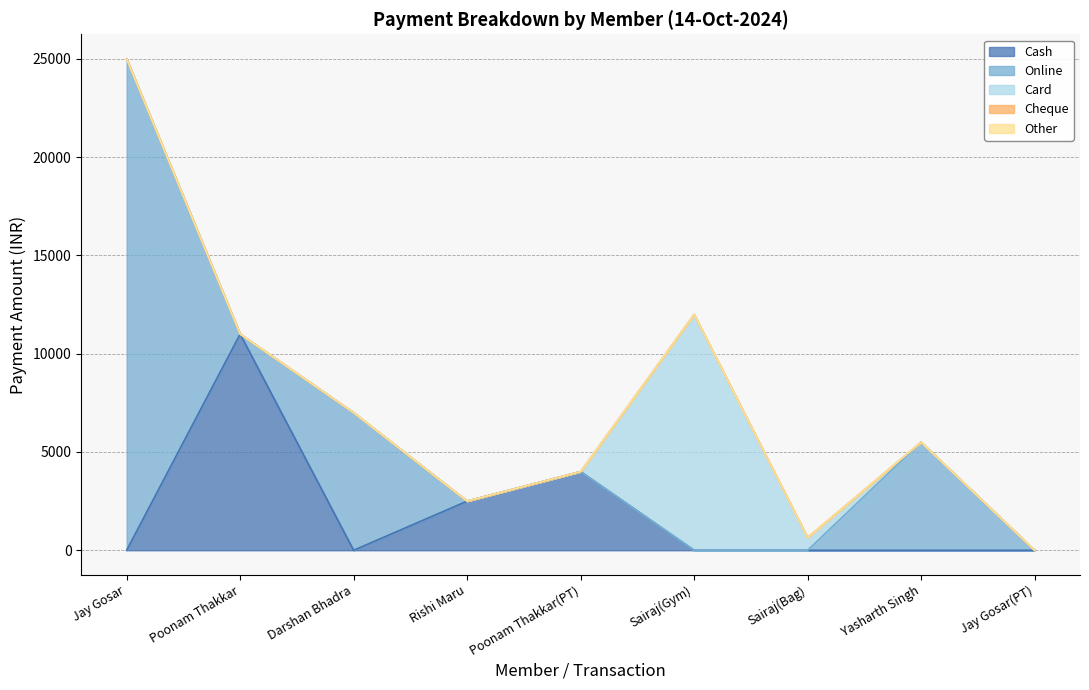

Reading right to left, what are all the values shown in this chart?

Cash: 0	0	0	0	4000	2500	0	11000	0
Online: 0	5500	0	0	0	0	7000	0	25000
Card: 0	0	650	12000	0	0	0	0	0
Cheque: 0	0	0	0	0	0	0	0	0
Other: 0	0	0	0	0	0	0	0	0